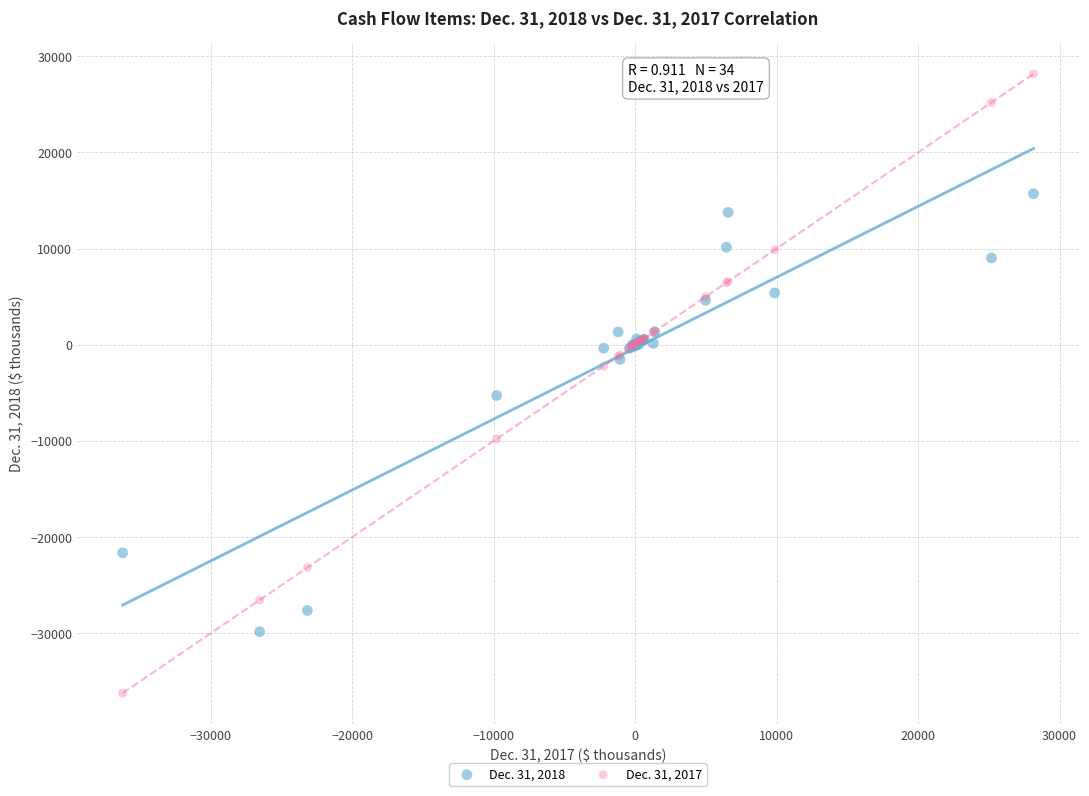

Which series reaches the minimum Y coordinate?

Dec. 31, 2017